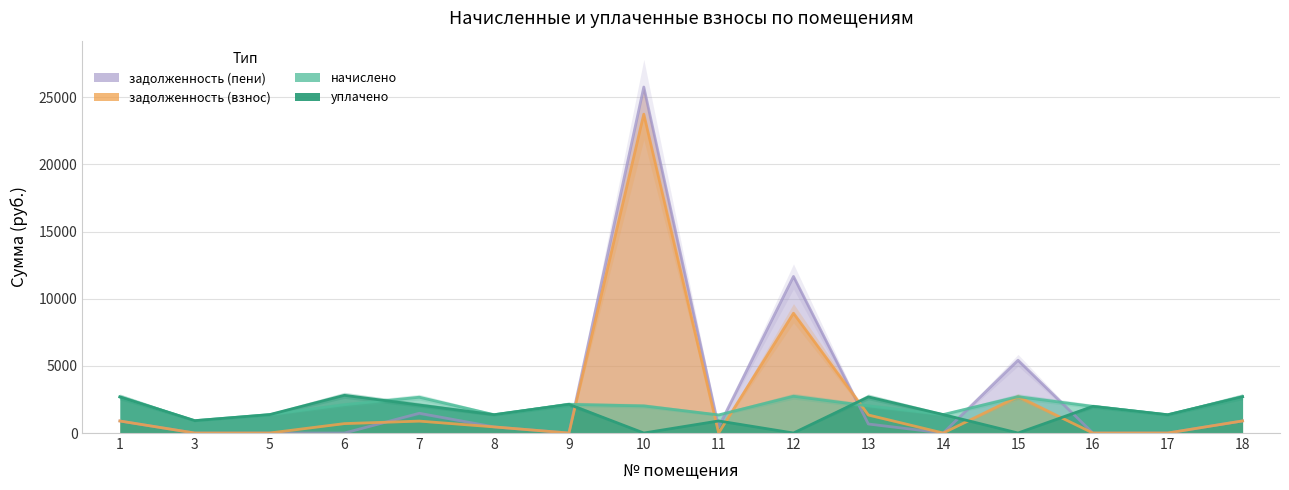

Where is уплачено nearest to the value 1403?

14